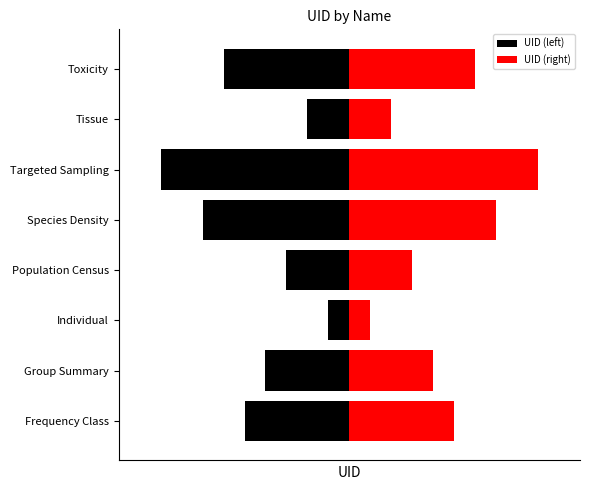

Which series changed the most between Group Summary and Individual?

UID (left)